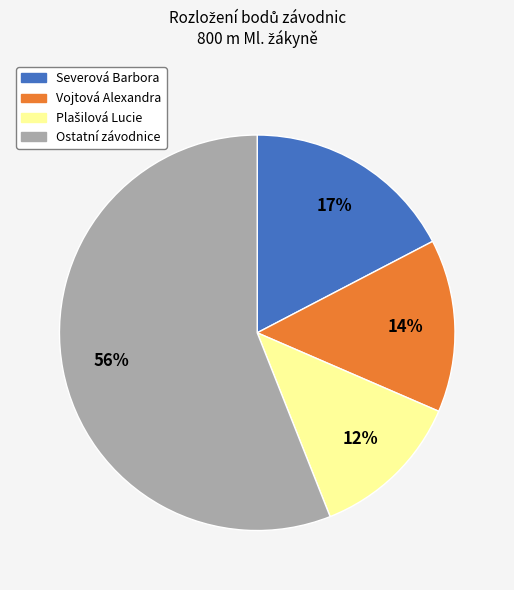

Is there a majority slice in this chart?

Yes